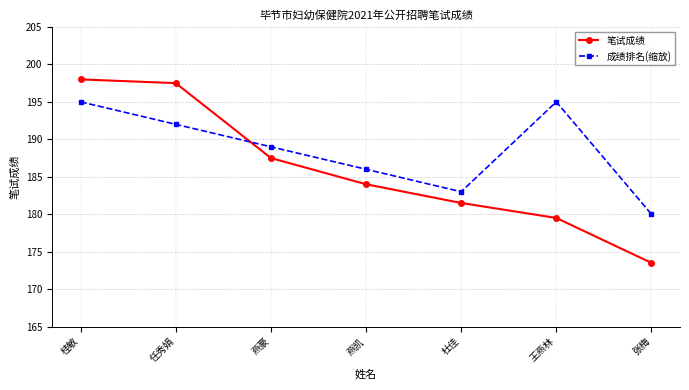

What is the average value of the 成绩排名(缩放) series?

188.6